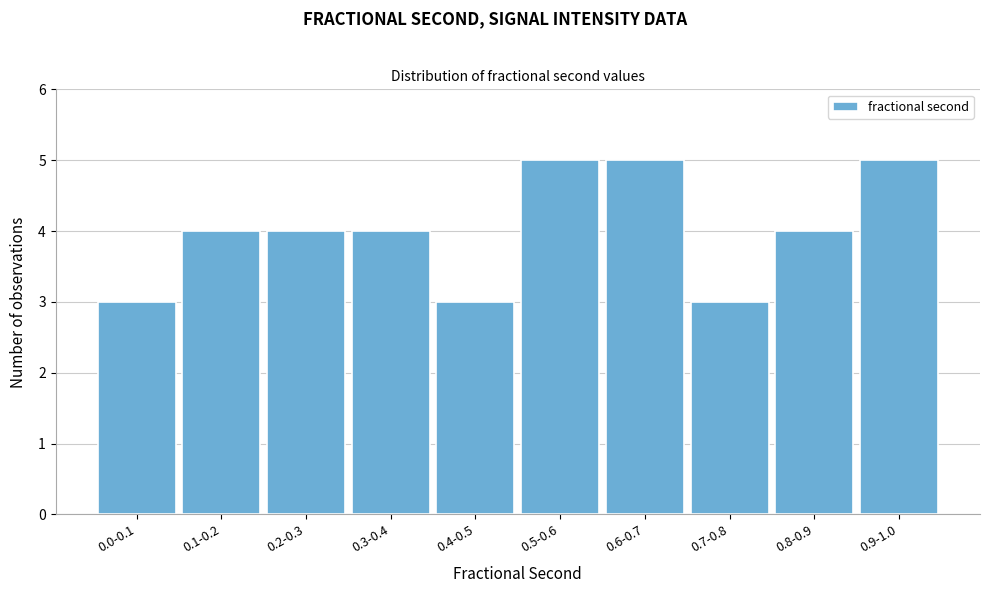

Reading right to left, transcribe all the data shown in this chart.

5	4	3	5	5	3	4	4	4	3